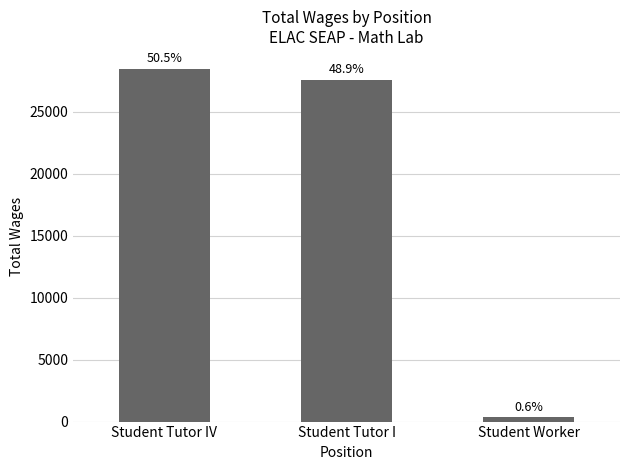

Does the chart contain any negative values?

No